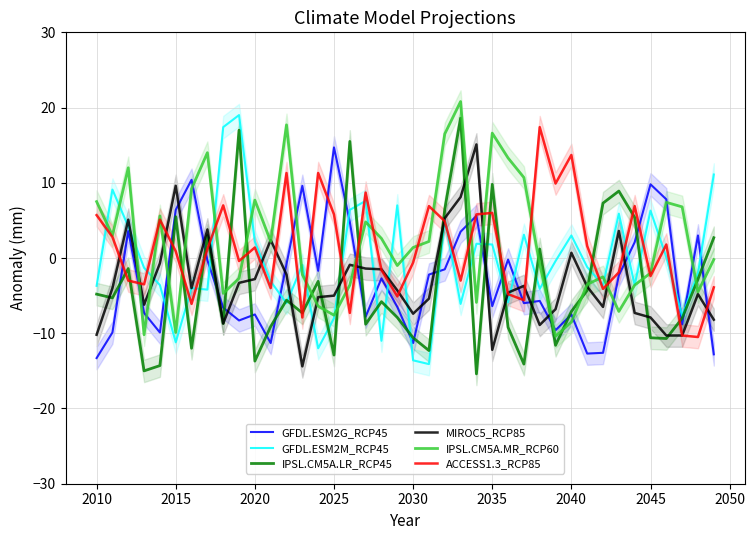

What is the maximum value for MIROC5_RCP85?

15.1